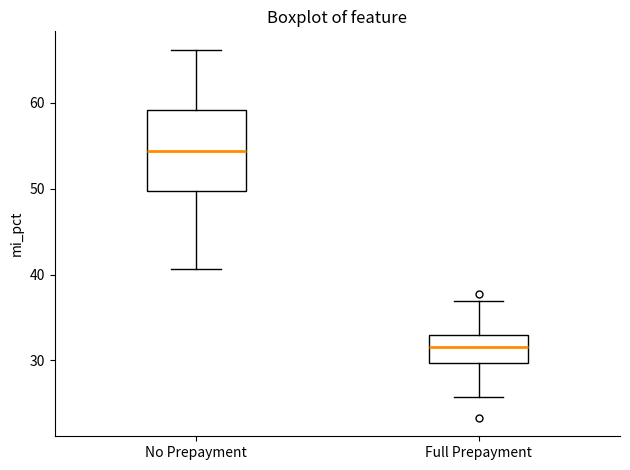

Where does the lower whisker of the box for No Prepayment end on the y-axis? The values are not printed on the chart, so give them approximately, as read against the axis.

41